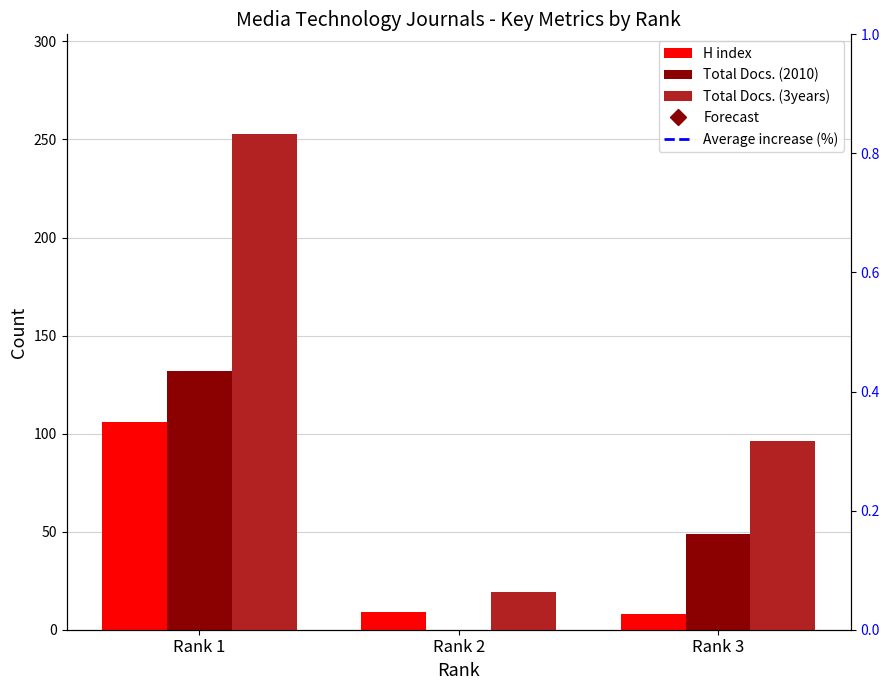

Which series has the widest spread of values?

Total Docs. (3years)